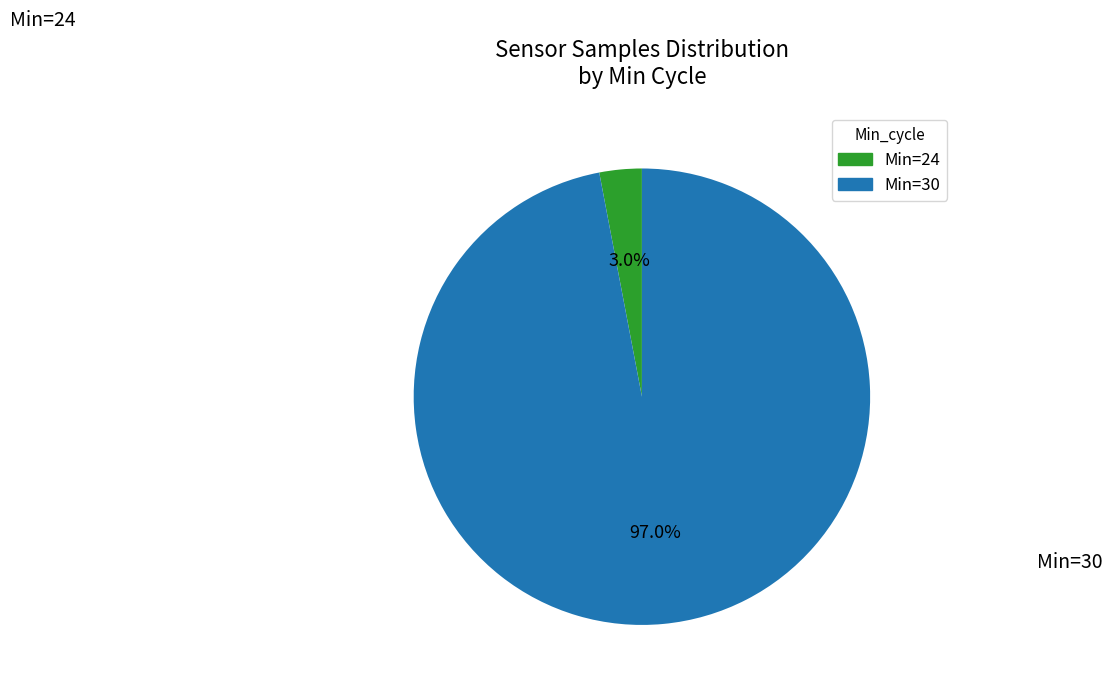

Combined, what portion of the pie is Min=30 and Min=24?

100.0%